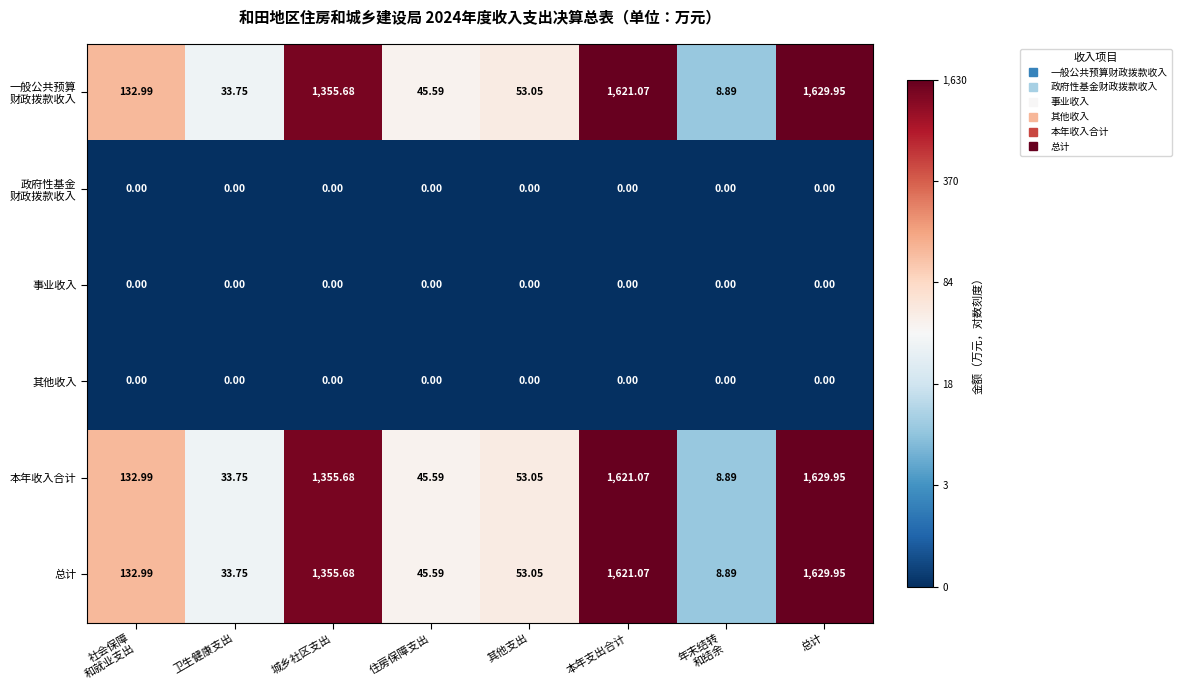

At which category does the chart reach its peak across all series?

总计